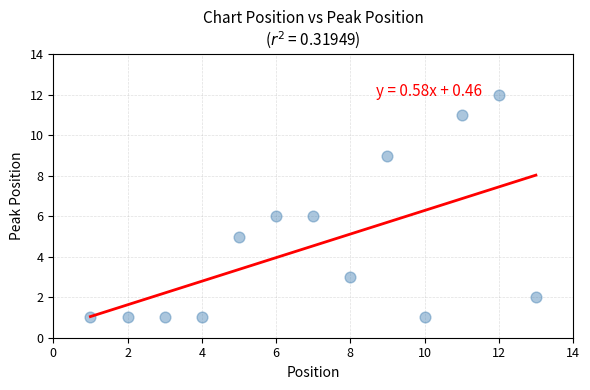

List the coordinates of all points as (Y, X) pairs, reading left to right.

(1, 1)  (1, 2)  (1, 3)  (1, 4)  (5, 5)  (6, 6)  (6, 7)  (3, 8)  (9, 9)  (1, 10)  (11, 11)  (12, 12)  (2, 13)